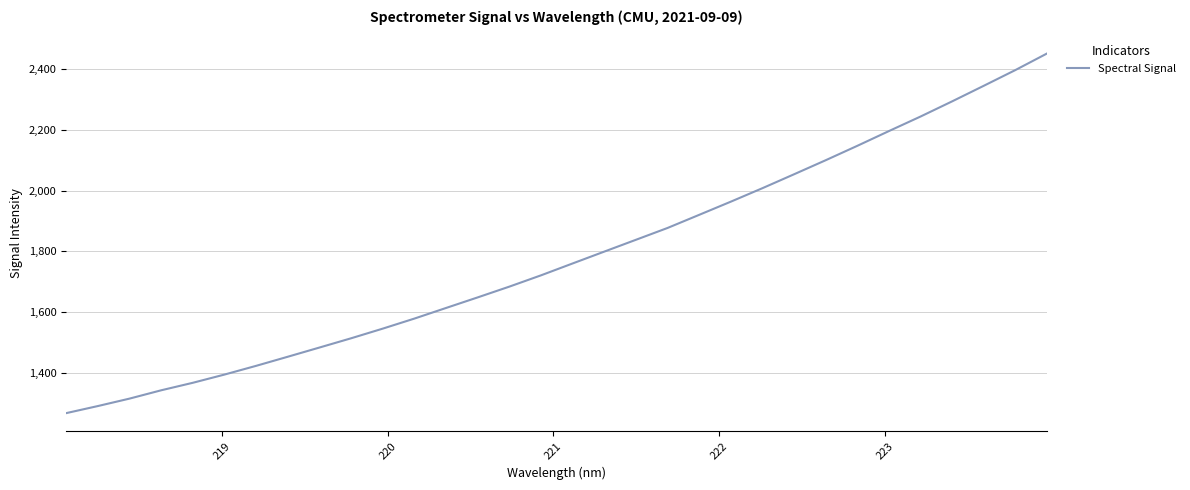

How many lines are shown in the chart?

1